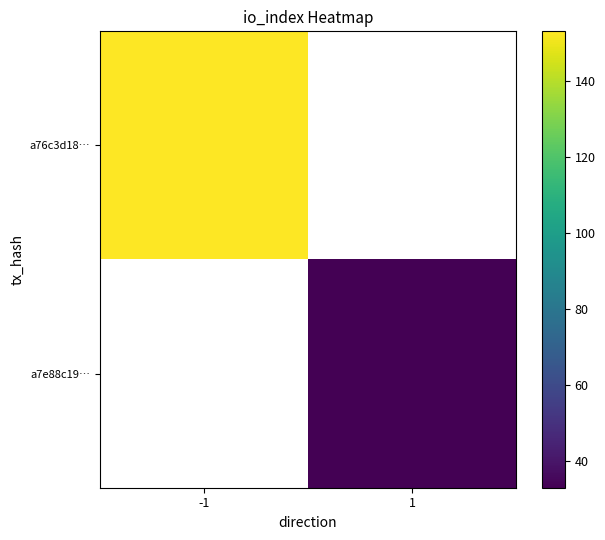

Which category has the lowest value across all series?

1